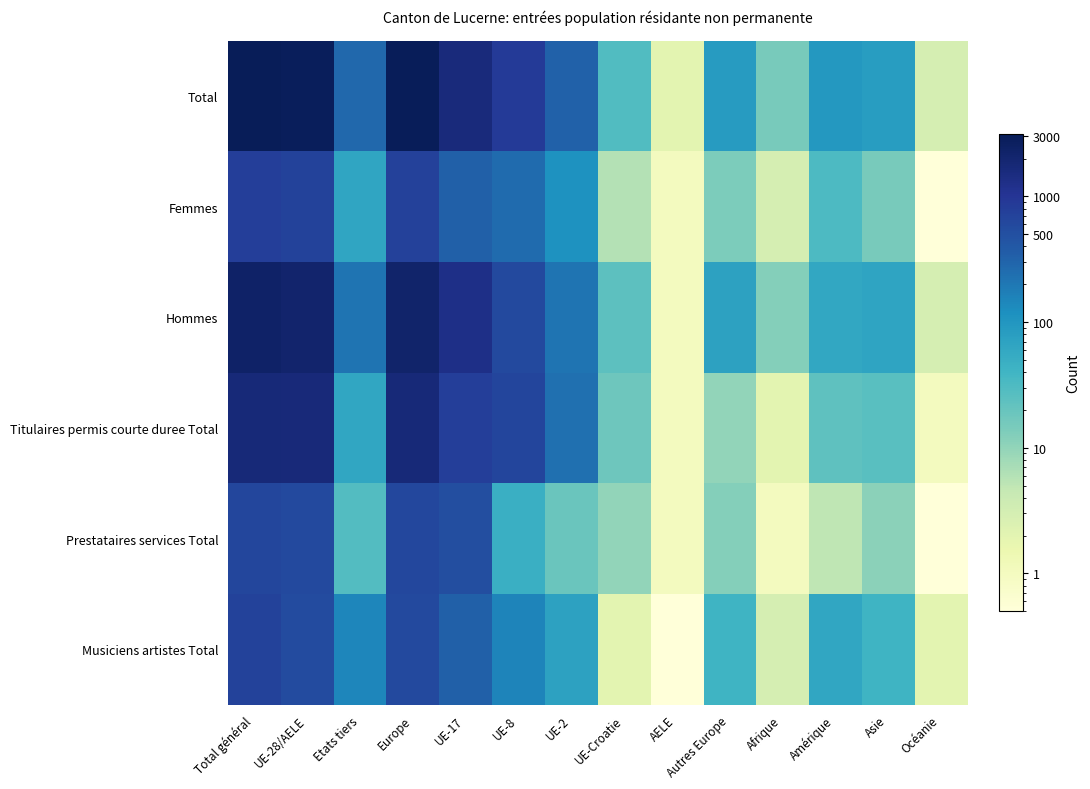

Reading right to left, transcribe all the data shown in this chart.

Total: Océanie=3.0	Asie=82.0	Amérique=93.0	Afrique=15.0	Autres Europe=86.0	AELE=2.0	UE-Croatie=30.0	UE-2=325.0	UE-8=856.0	UE-17=1624.0	Europe=2923.0	Etats tiers=279.0	UE-28/AELE=2837.0	Total général=3116.0
Femmes: Océanie=0.5	Asie=15.0	Amérique=32.0	Afrique=3.0	Autres Europe=14.0	AELE=1.0	UE-Croatie=6.0	UE-2=113.0	UE-8=258.0	UE-17=329.0	Europe=721.0	Etats tiers=64.0	UE-28/AELE=707.0	Total général=771.0
Hommes: Océanie=3.0	Asie=67.0	Amérique=61.0	Afrique=12.0	Autres Europe=72.0	AELE=1.0	UE-Croatie=24.0	UE-2=212.0	UE-8=598.0	UE-17=1295.0	Europe=2202.0	Etats tiers=215.0	UE-28/AELE=2130.0	Total général=2345.0
Titulaires permis courte duree Total: Océanie=1.0	Asie=26.0	Amérique=23.0	Afrique=2.0	Autres Europe=10.0	AELE=1.0	UE-Croatie=18.0	UE-2=235.0	UE-8=659.0	UE-17=769.0	Europe=1692.0	Etats tiers=62.0	UE-28/AELE=1682.0	Total général=1744.0
Prestataires services Total: Océanie=0.5	Asie=11.0	Amérique=5.0	Afrique=1.0	Autres Europe=12.0	AELE=1.0	UE-Croatie=10.0	UE-2=19.0	UE-8=47.0	UE-17=525.0	Europe=614.0	Etats tiers=29.0	UE-28/AELE=602.0	Total général=631.0
Musiciens artistes Total: Océanie=2.0	Asie=41.0	Amérique=62.0	Afrique=3.0	Autres Europe=41.0	AELE=0.5	UE-Croatie=2.0	UE-2=71.0	UE-8=150.0	UE-17=330.0	Europe=594.0	Etats tiers=149.0	UE-28/AELE=553.0	Total général=702.0